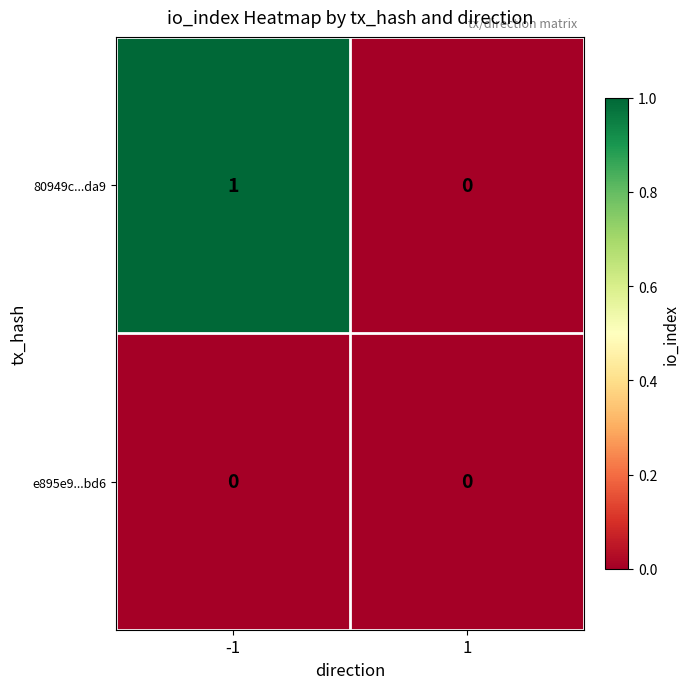

Is it true that 80949c...da9 equals 0 at -1?

False